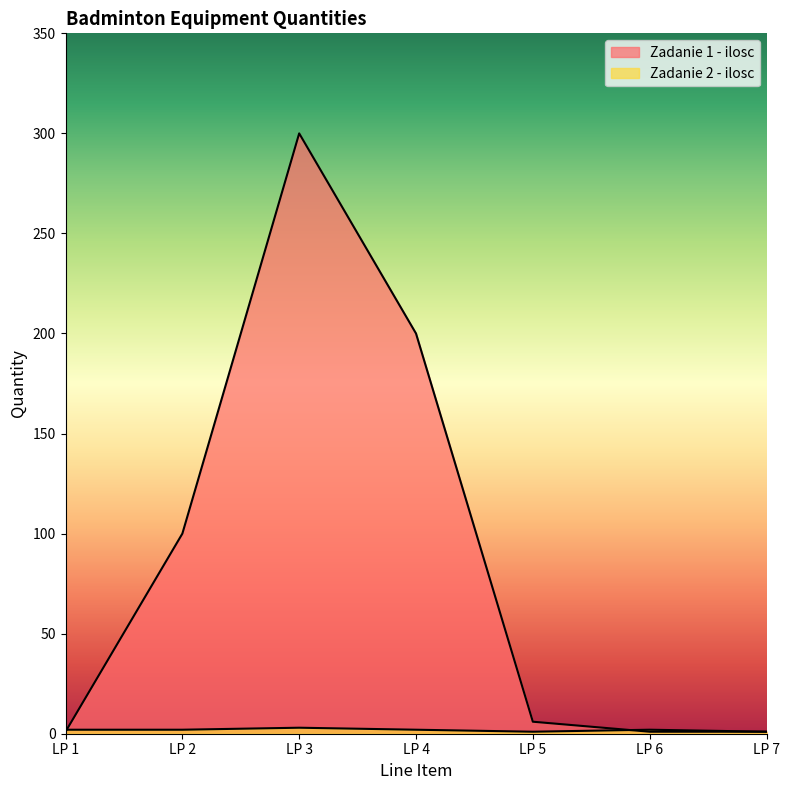

What are all the series names shown in the legend?

Zadanie 1 - ilosc, Zadanie 2 - ilosc